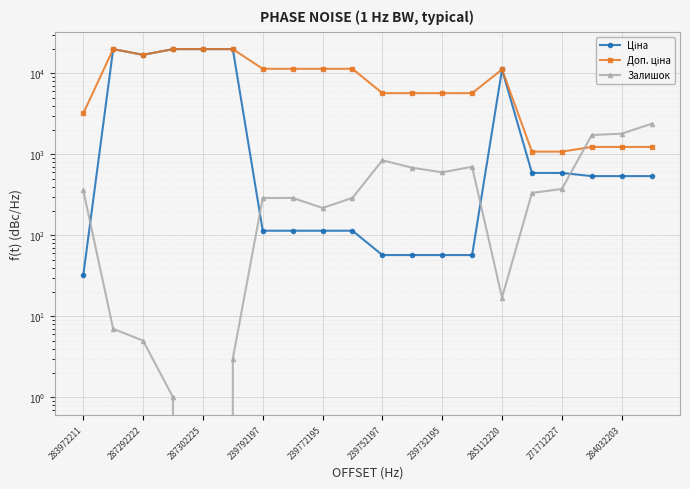

What is the difference between the maximum and minimum values in the Ціна series?

19932.1